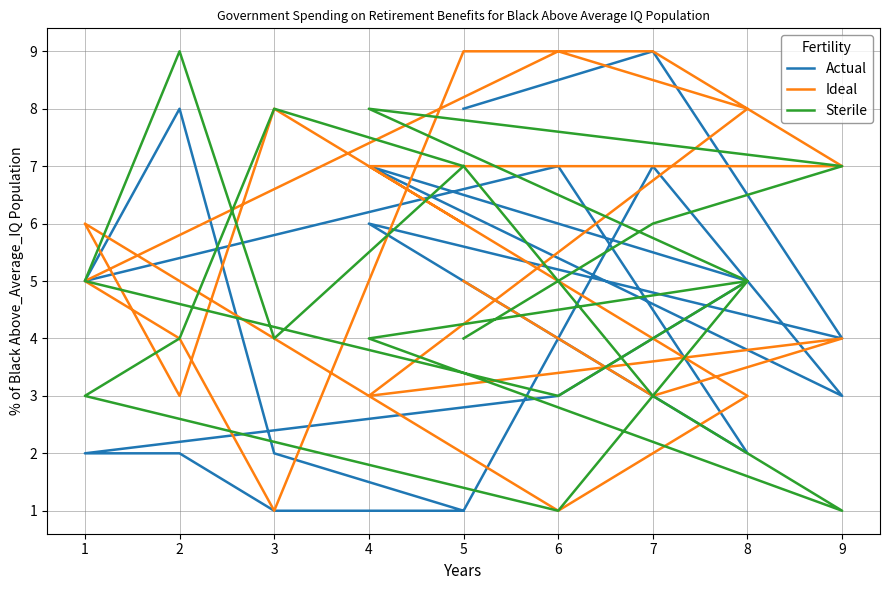

True or false: Ideal has more than 0 interior local peaks.

True